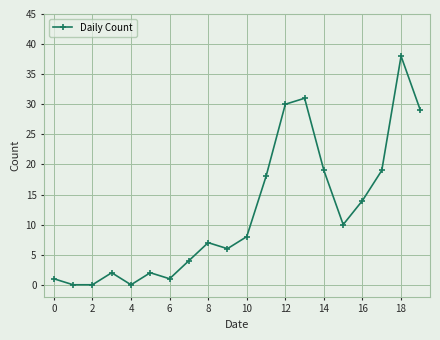

How many interior local peaks (higher than both neighbors) does the data have?

5